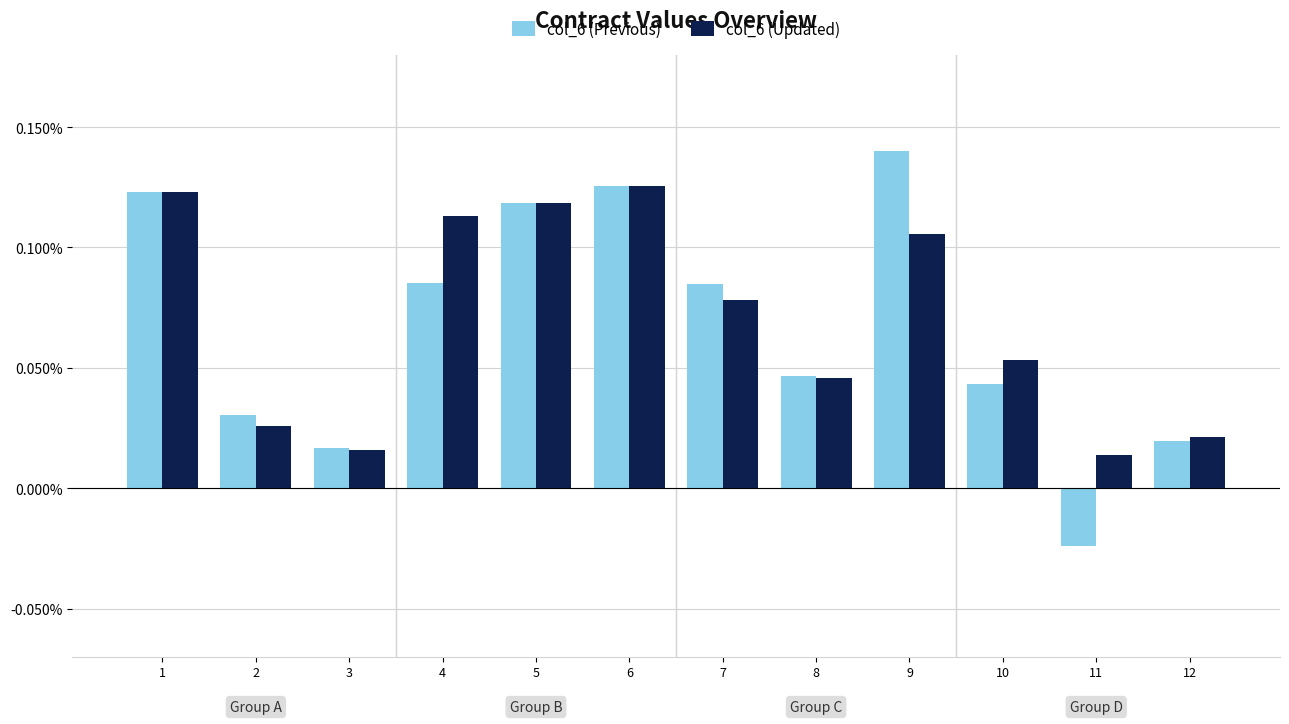

Which series has the largest total across all categories?

col_6 (Updated)